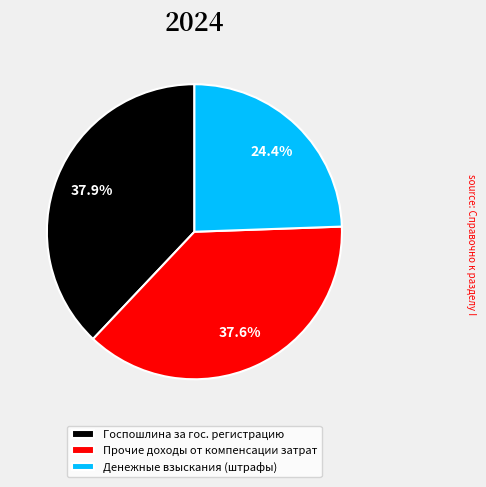

Approximately how many times larger is the value at Госпошлина за гос. регистрацию compared to Прочие доходы от компенсации затрат?

1.0